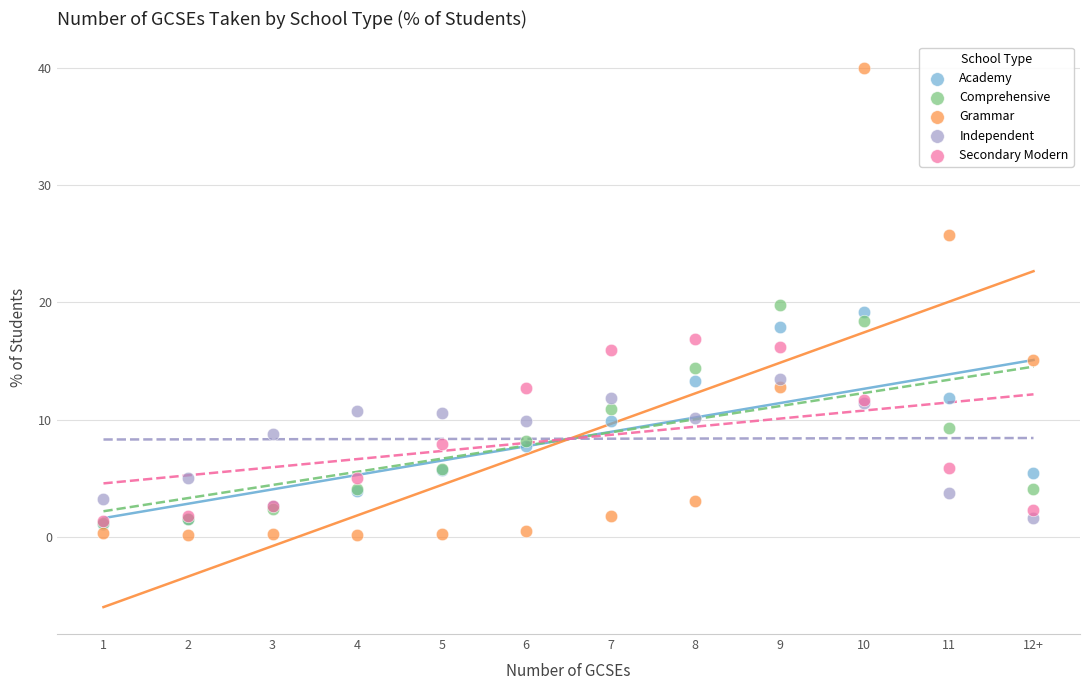

Which series contains the lowest Y value?

Grammar